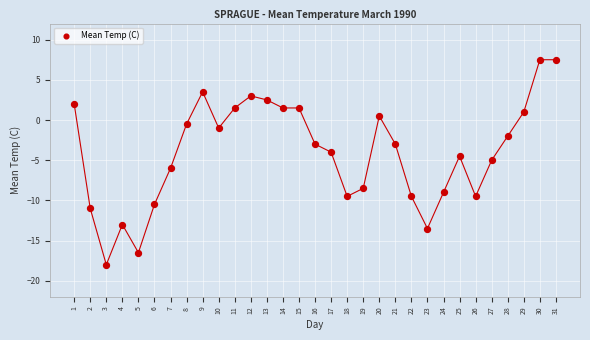

What is the range of Y values (max minus min)?

25.5